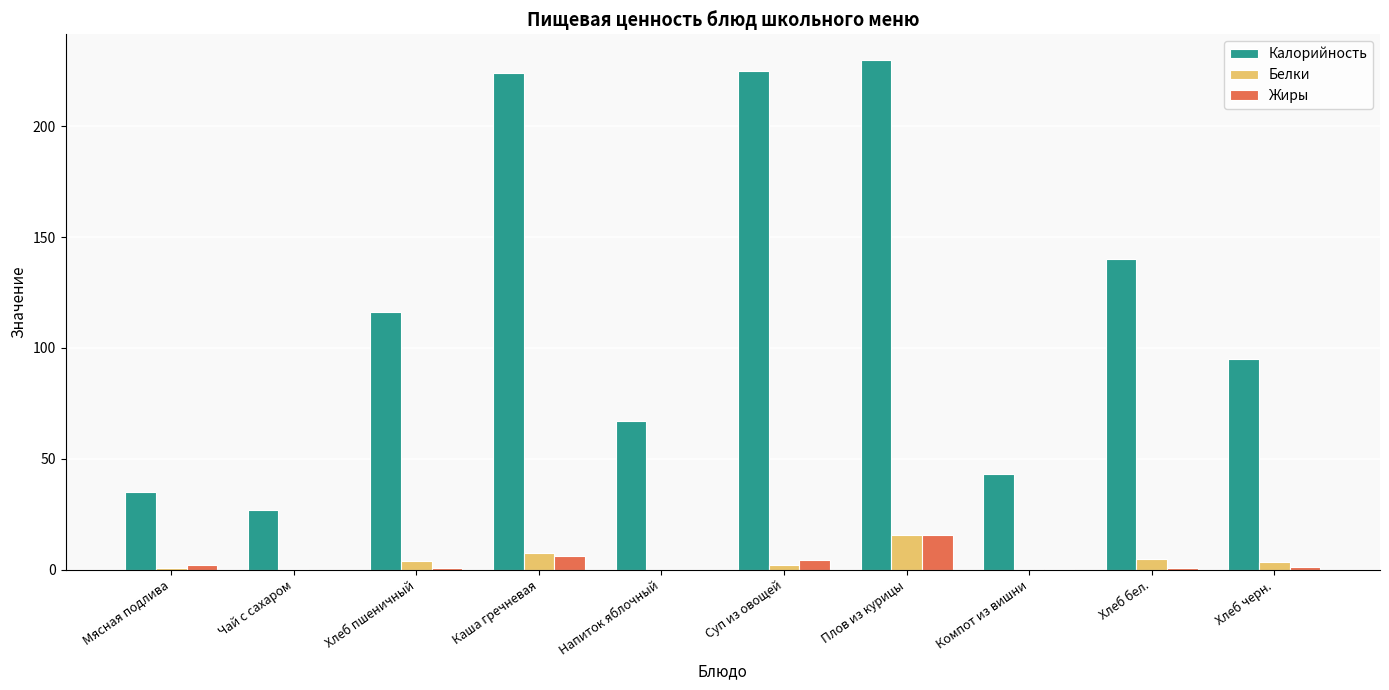

What is the sum of the Белки values at Напиток яблочный and Плов из курицы?

15.4